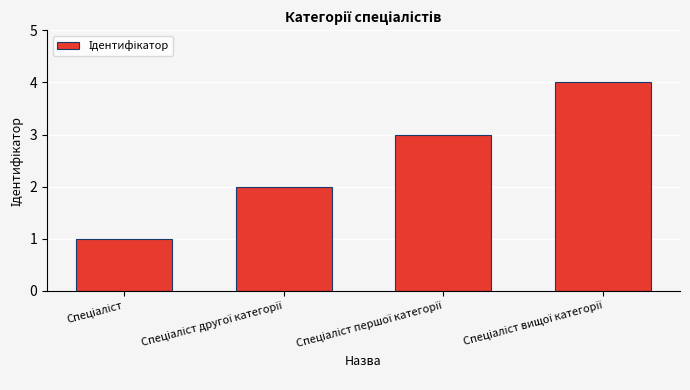

Reading left to right, list all the values displayed in this chart.

1	2	3	4